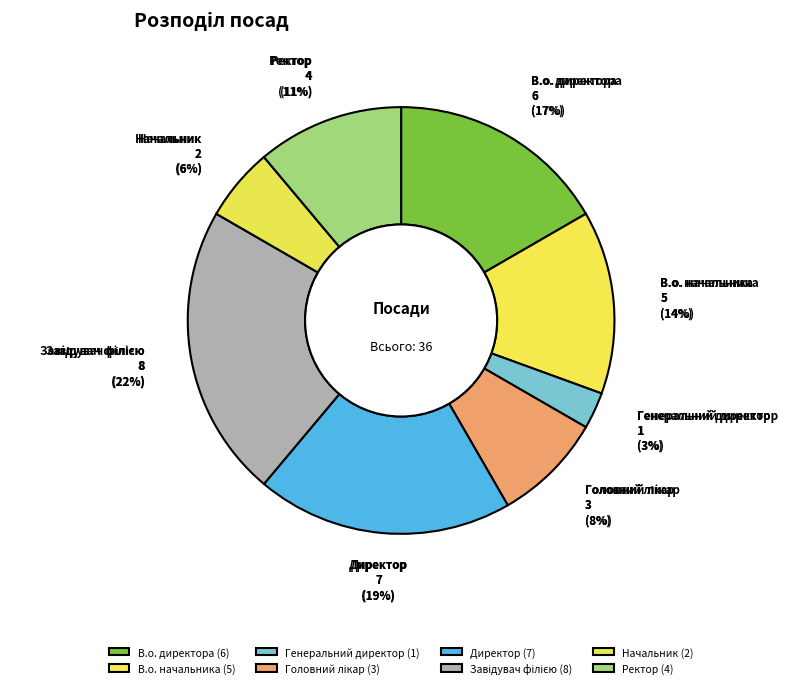

What is the change in value from Генеральний директор to Ректор?

+3